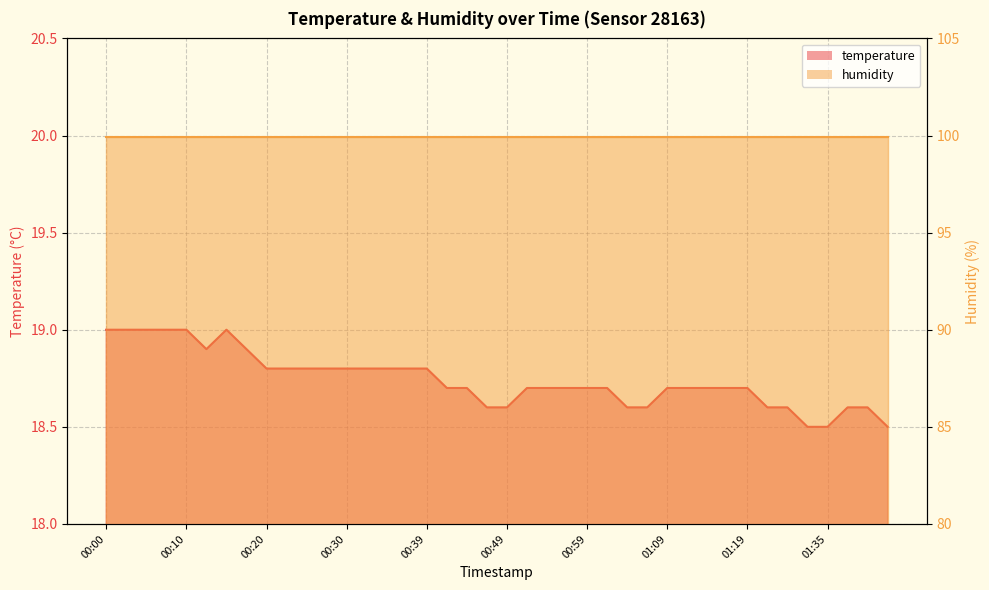

What is the value of the 40th point from the left?

18.5